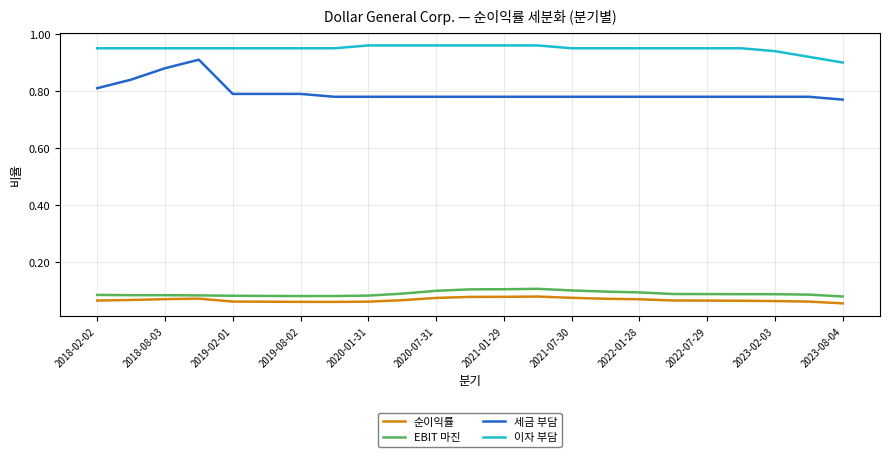

How many 이자 부담 values are between 0 and 1?

23